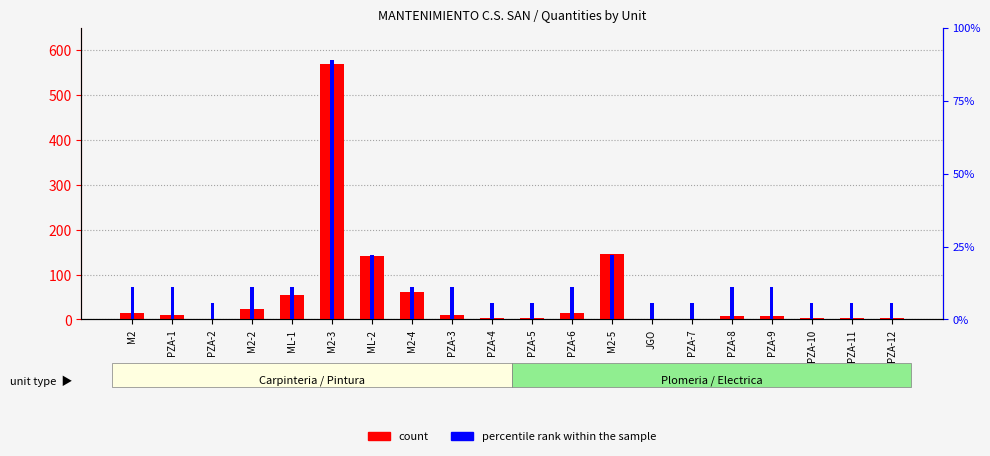

What is the difference between the second highest and second lowest values in the count series?

144.3